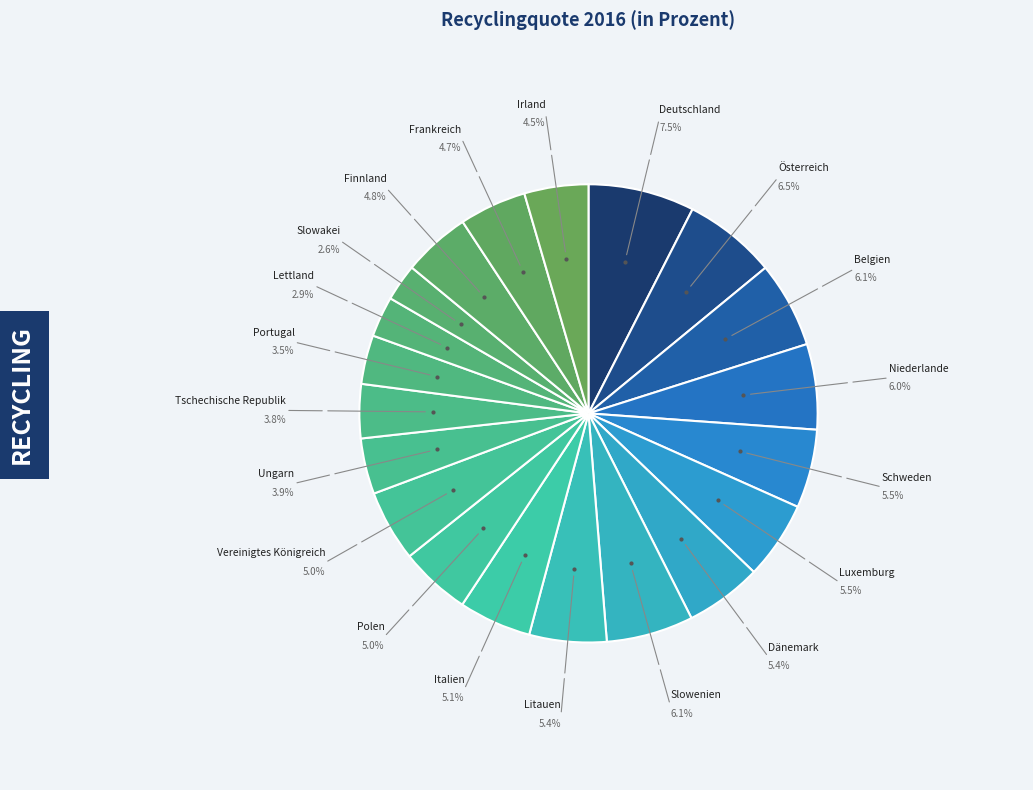

How many segments does this pie chart have?

20